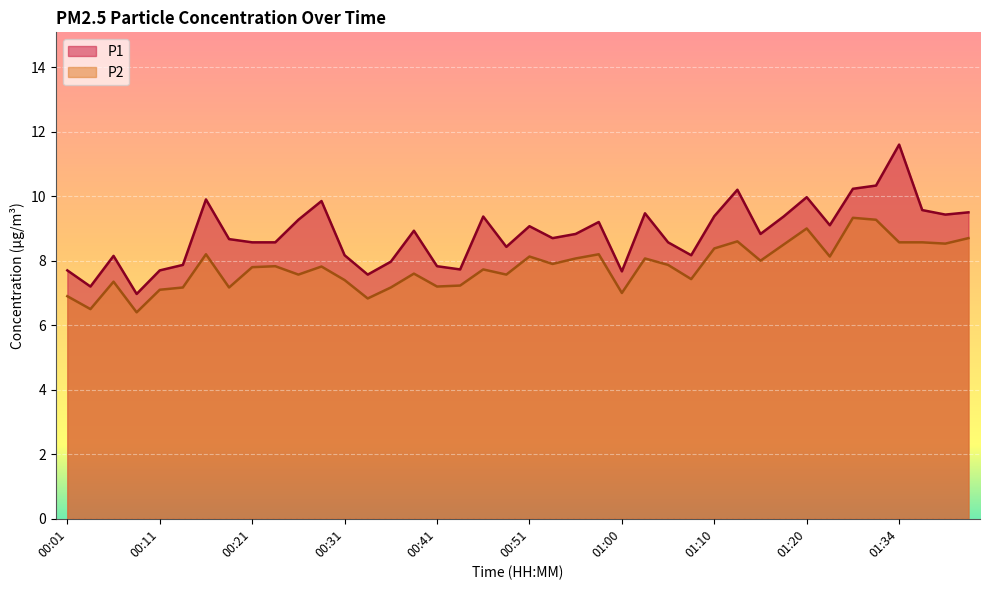

Which category has the lowest value in the P1 series?

00:09